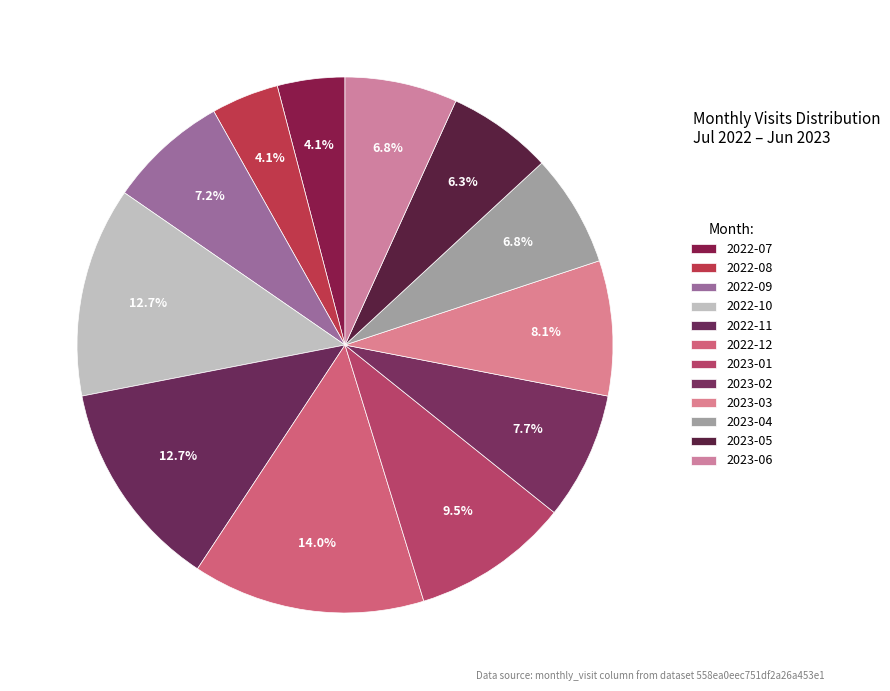

Count the number of slices in the pie.

12